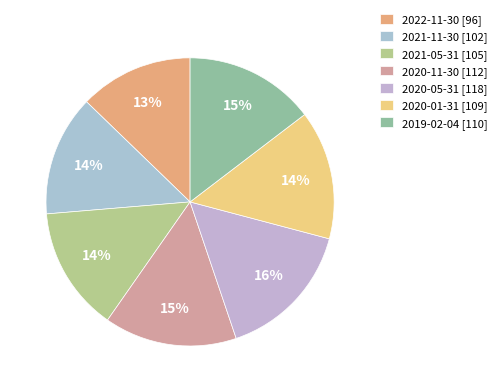

Approximately how many times larger is the value at 2020-11-30 compared to 2020-01-31?

1.0